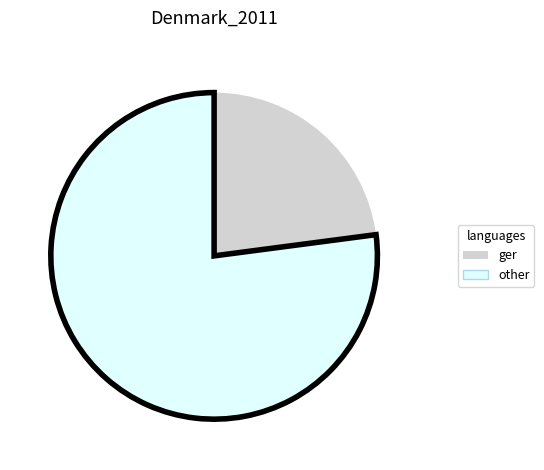

Combined, do other and ger account for over 50%?

Yes